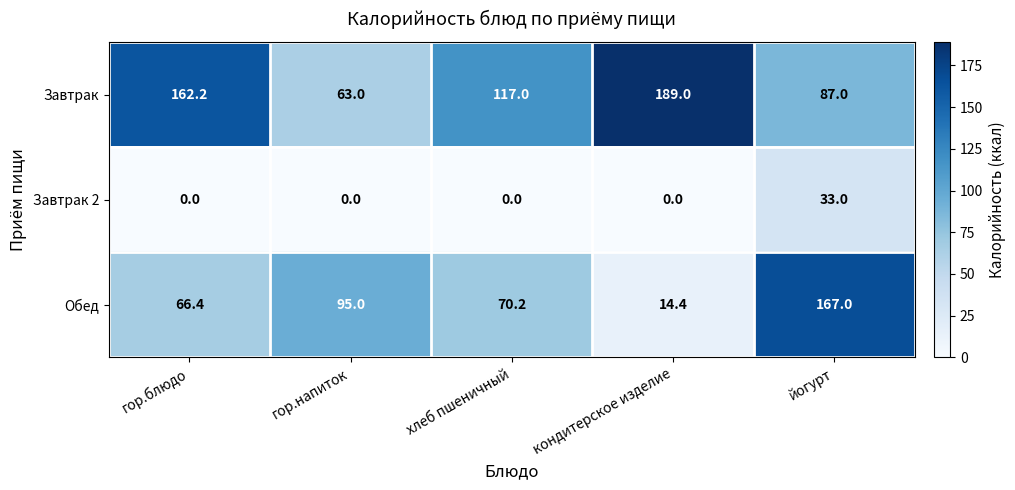

List the labels in order of Обед value, largest first.

йогурт, гор.напиток, хлеб пшеничный, гор.блюдо, кондитерское изделие